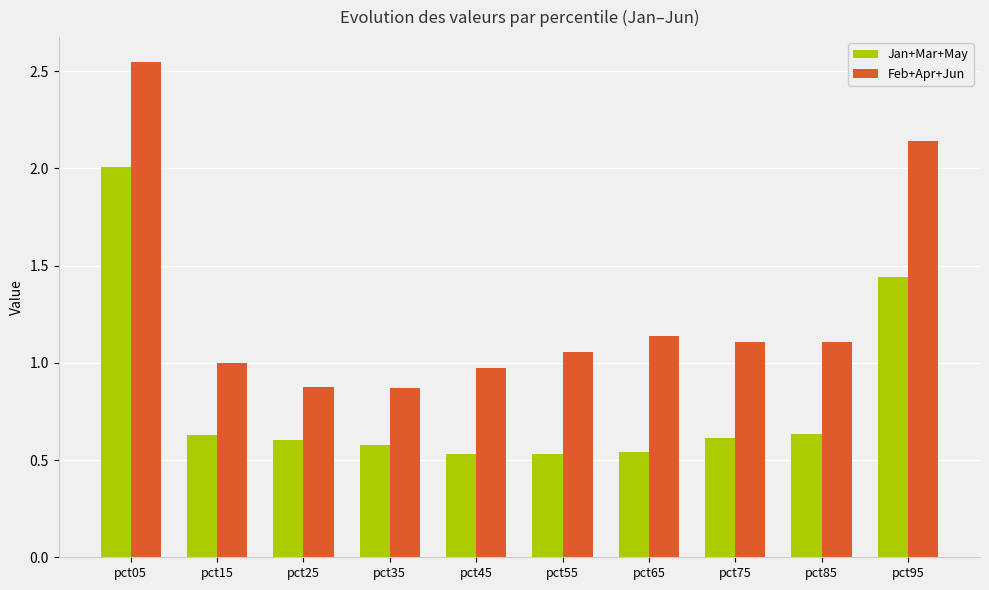

What is the highest value of the Jan+Mar+May series?

2.0